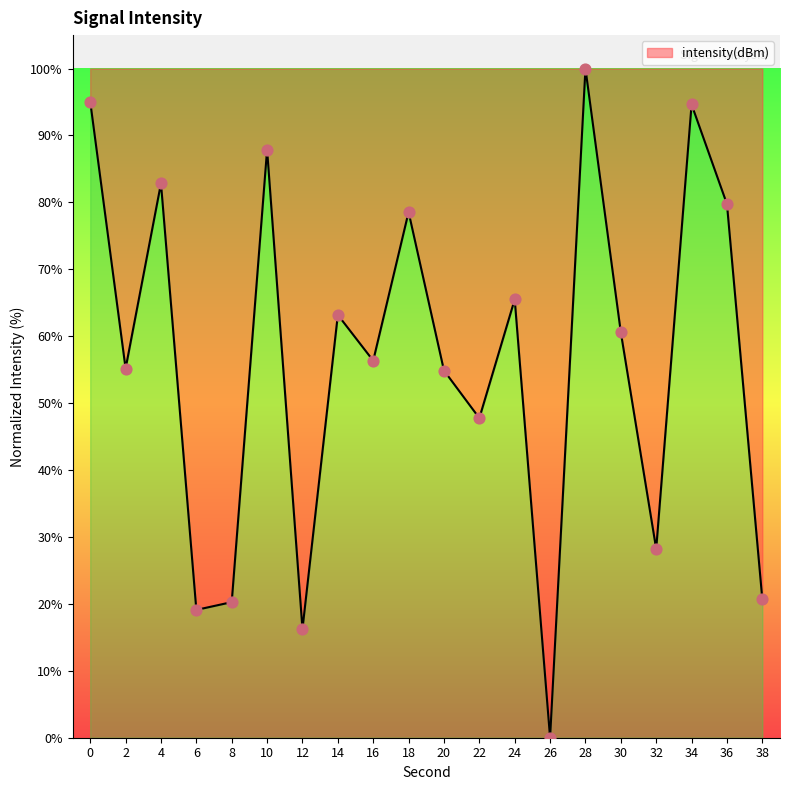

Which has a higher value, 26 or 10?

10